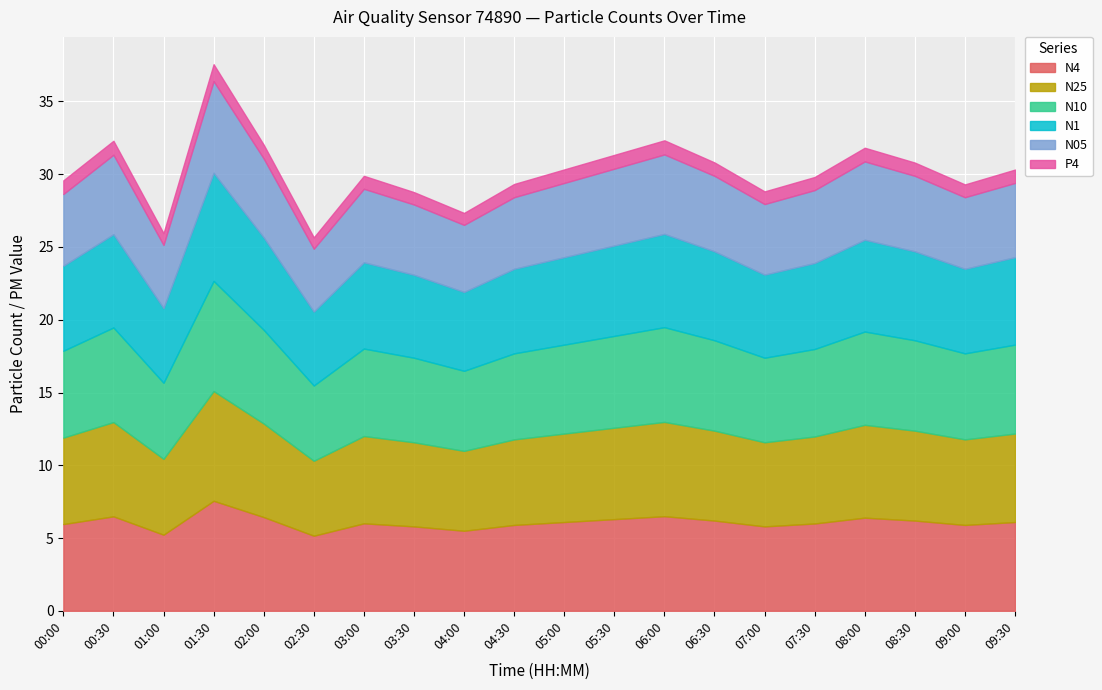

True or false: N25 has a value of 9.8 at 00:00.

False